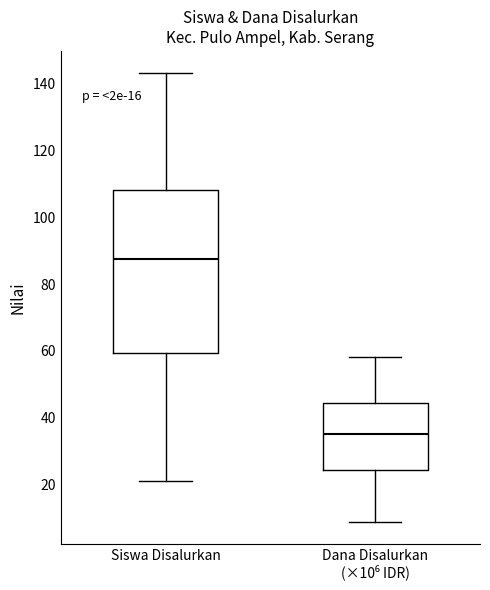

Where does the median line of the box for Siswa Disalurkan sit on the y-axis? The values are not printed on the chart, so give them approximately, as read against the axis.

88